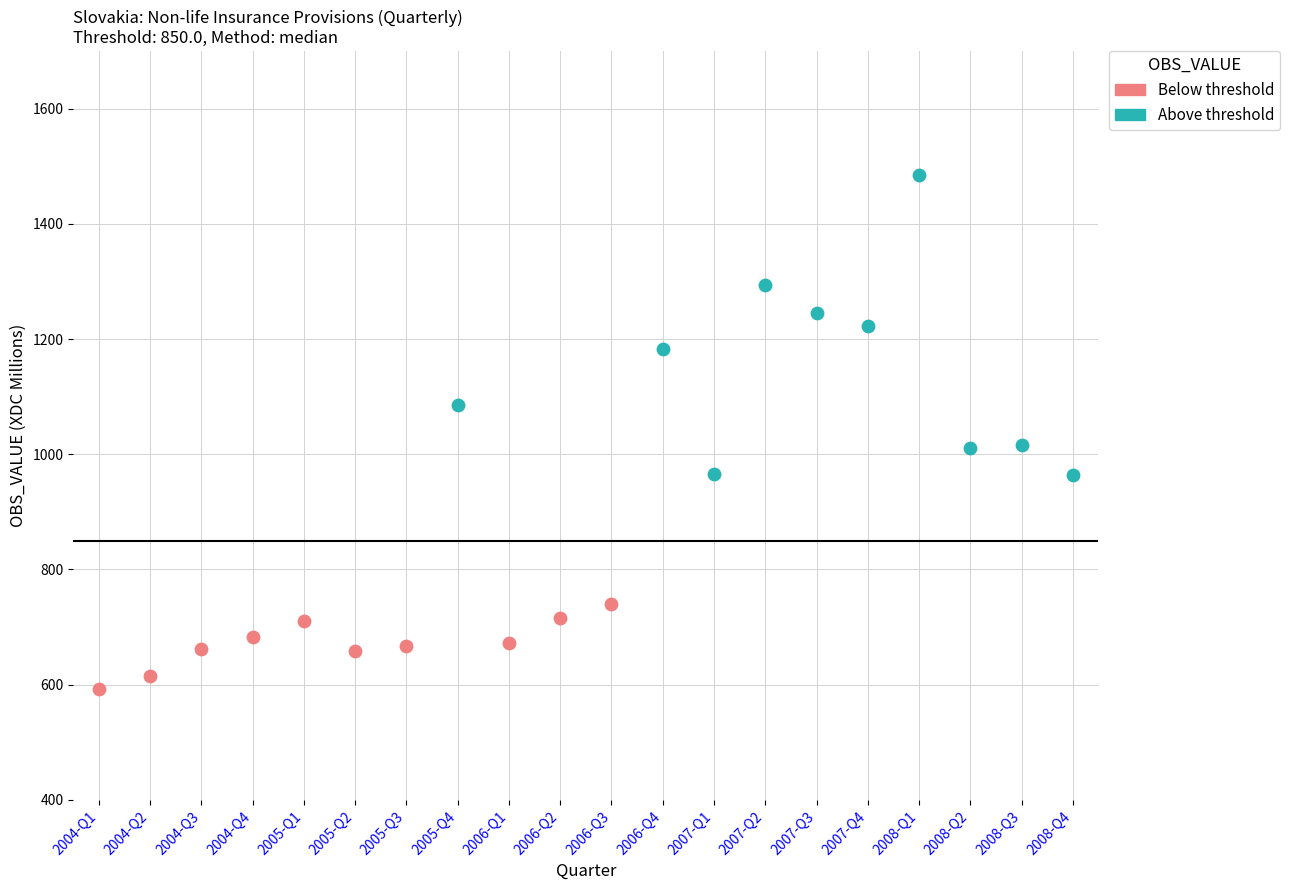

Which series reaches the maximum Y coordinate?

Above threshold